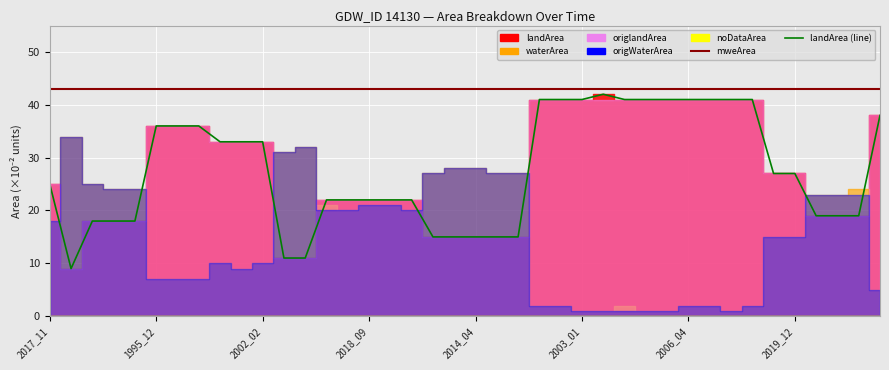

Between 39 and 37, which is larger?

39